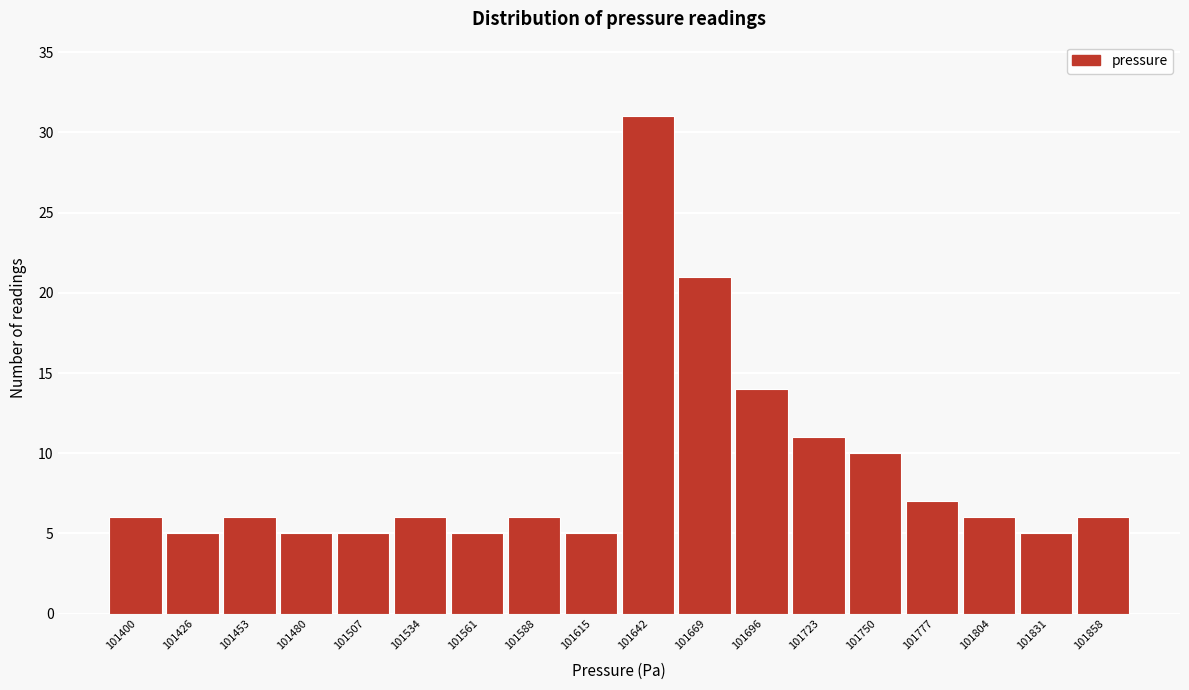

Reading left to right, transcribe all the data shown in this chart.

101400=6	101426=5	101453=6	101480=5	101507=5	101534=6	101561=5	101588=6	101615=5	101642=31	101669=21	101696=14	101723=11	101750=10	101777=7	101804=6	101831=5	101858=6